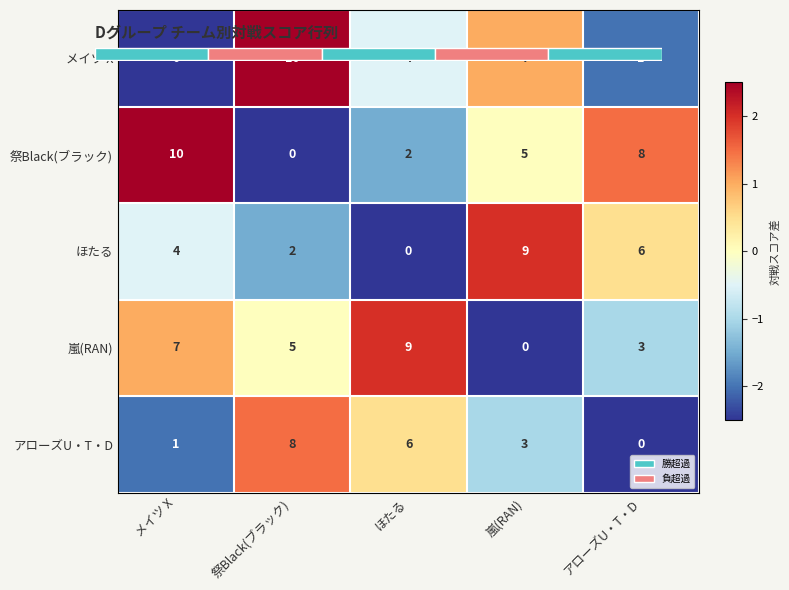

True or false: ほたる has a value of -1.5 at 祭Black(ブラック).

True